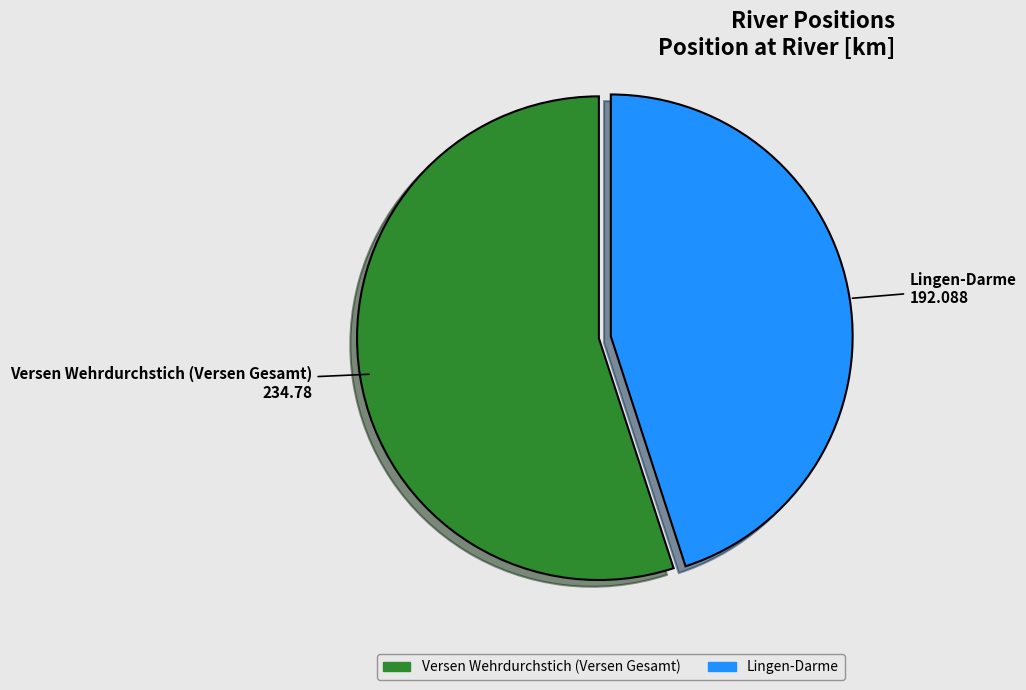

Rank the categories by value from lowest to highest.

Lingen-Darme, Versen Wehrdurchstich (Versen Gesamt)